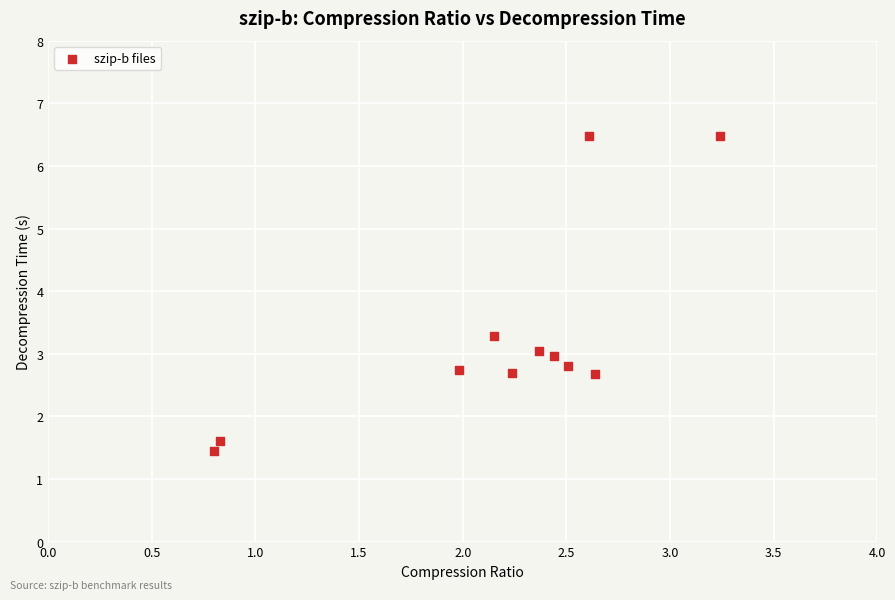

What is the range of Y values (max minus min)?

5.0